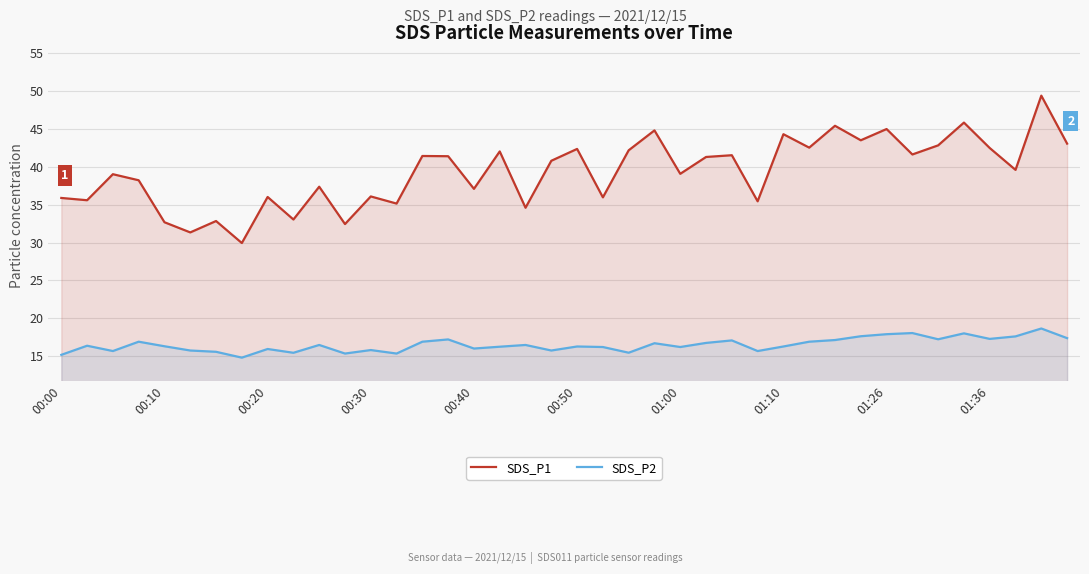

How many data points does each series have?

40